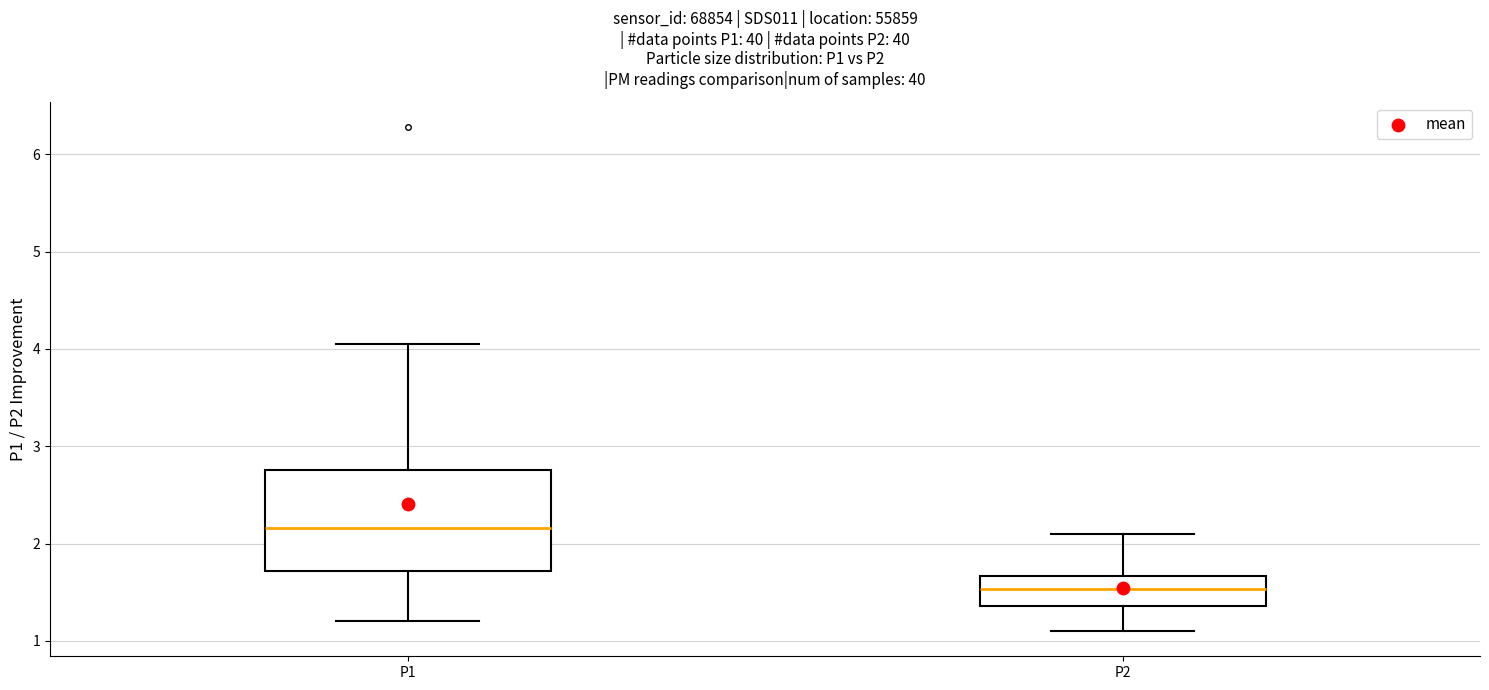

Which box's median line is the highest?

P1